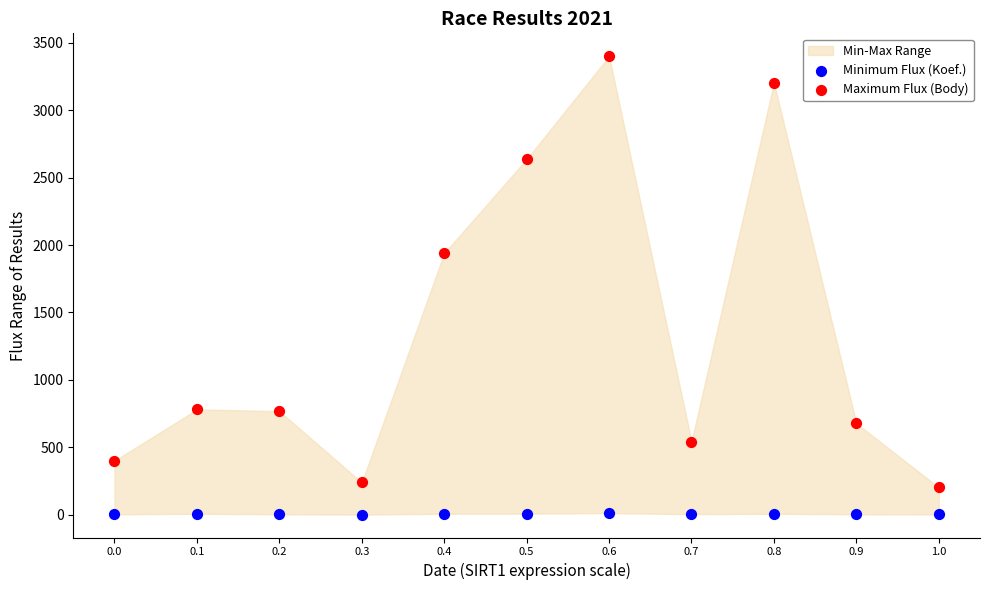

Which series contains the highest Y value?

Maximum Flux (Body)